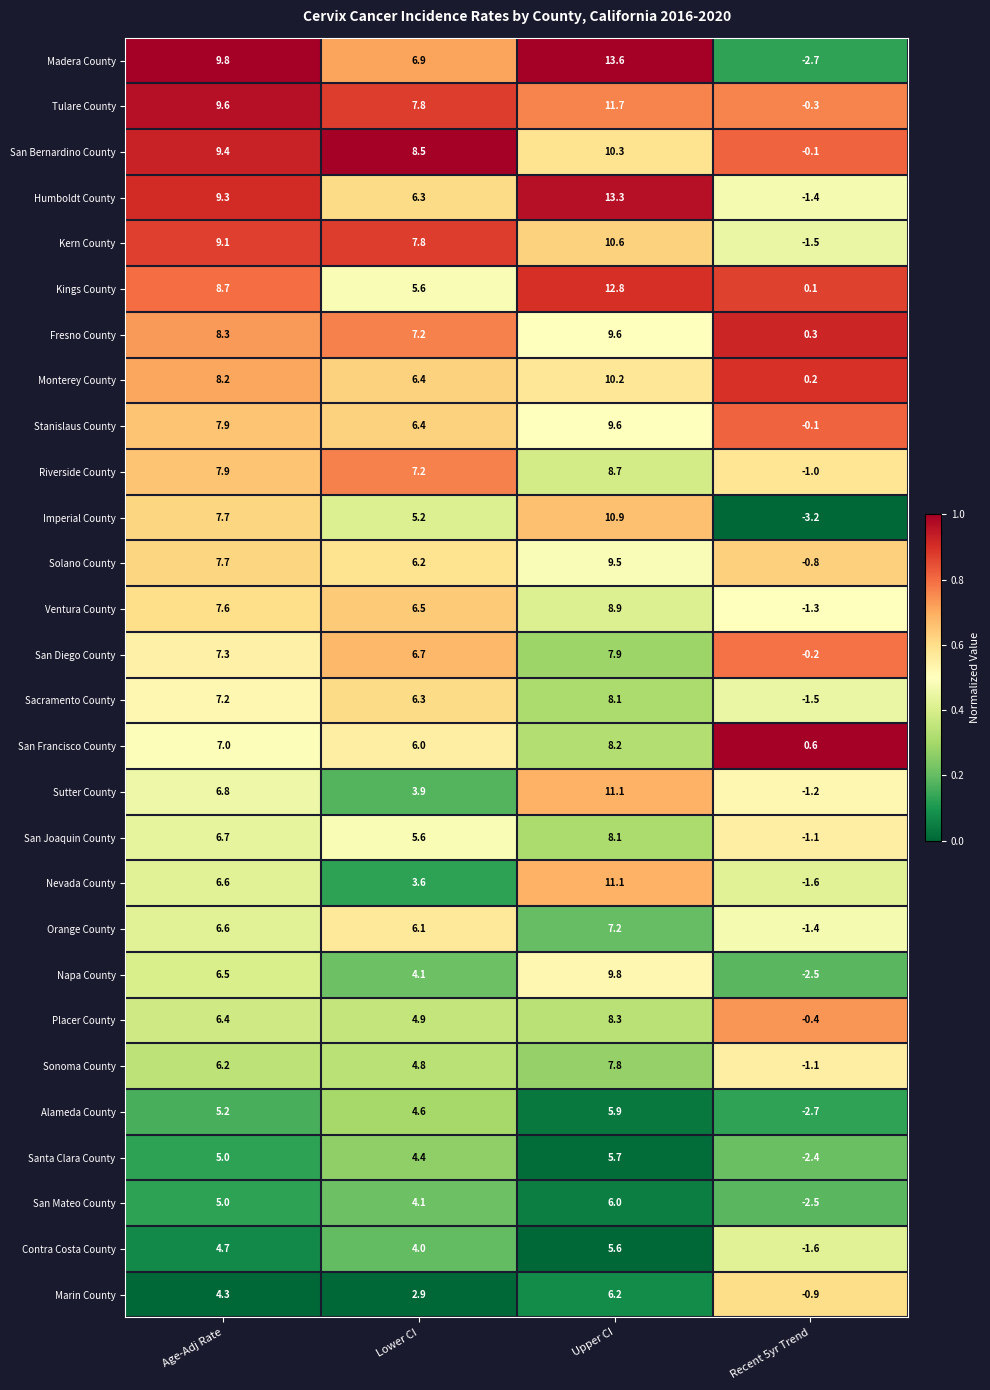

Is it true that Orange County equals 1.5 at Lower CI?

False